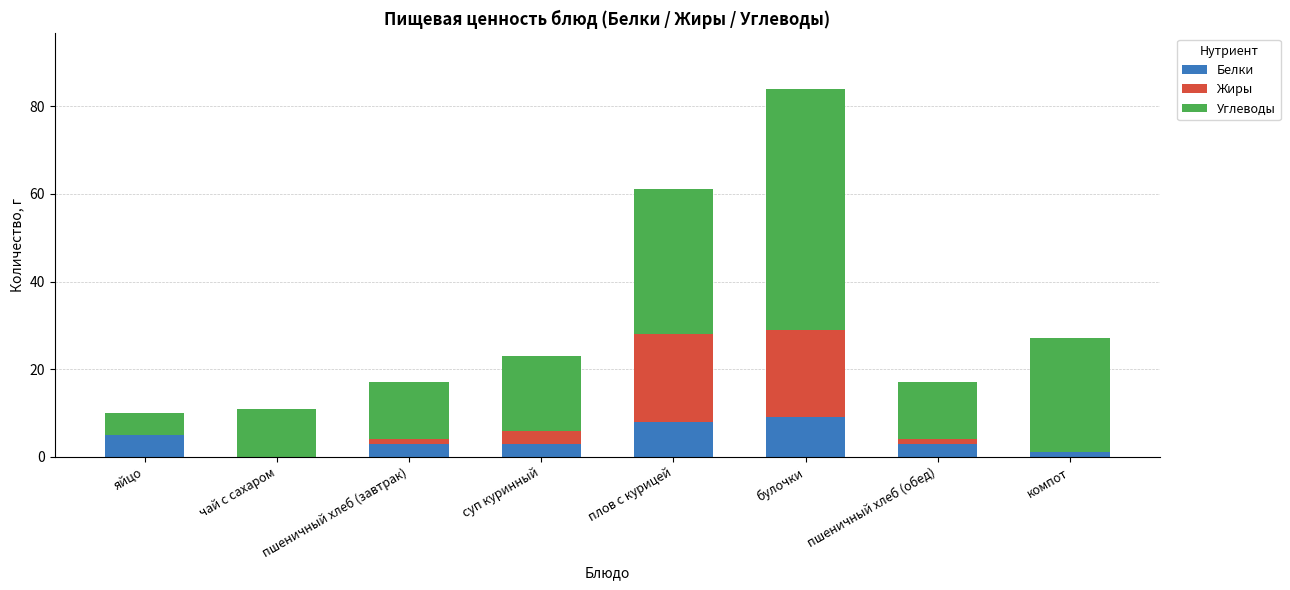

What is the sum of all Белки values?

32